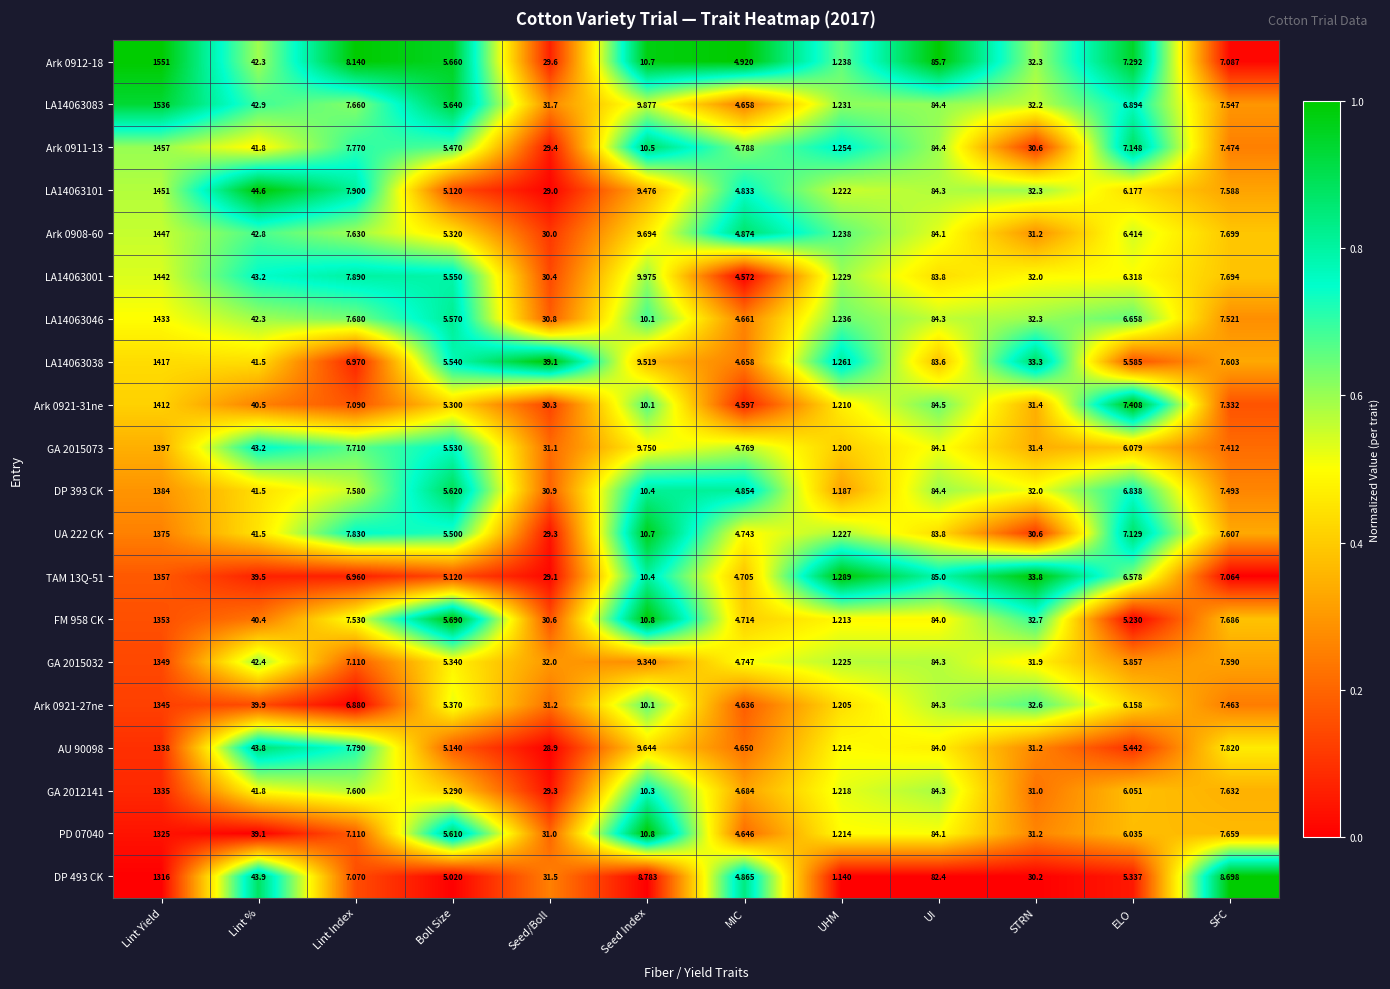

How many categories are shown in the chart?

12